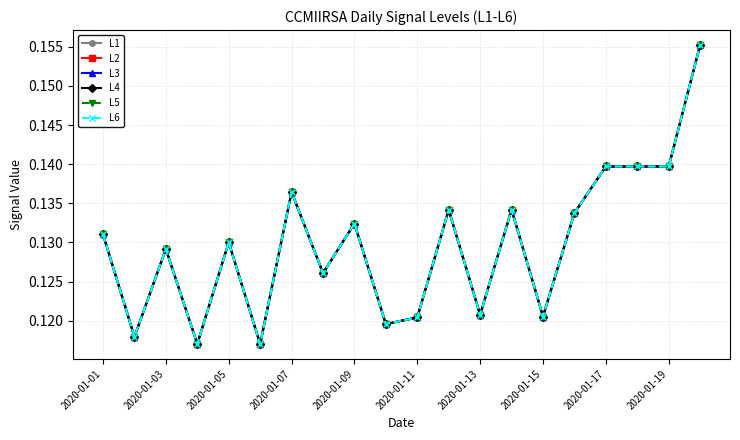

How many lines are shown in the chart?

6